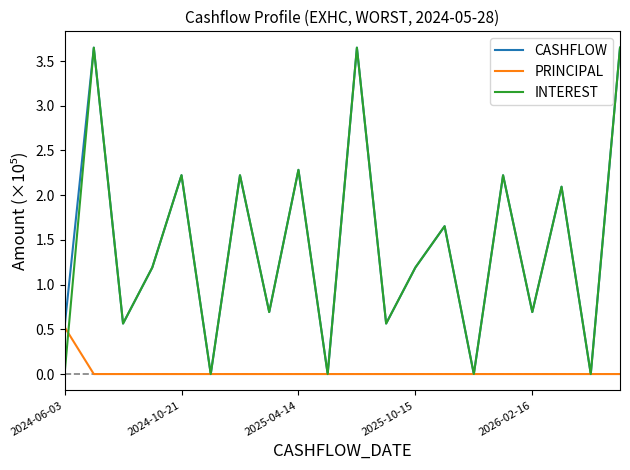

The CASHFLOW series shows 1.4 at 2025-04-14. True or false?

False